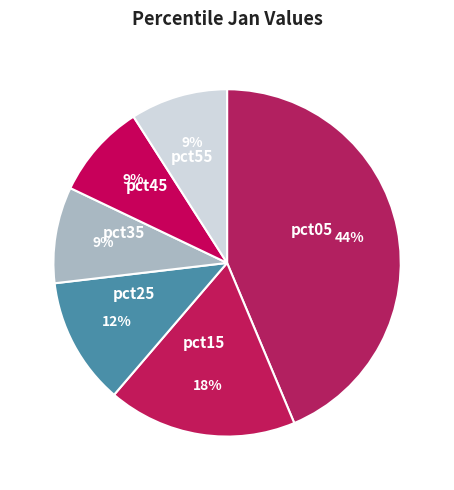

Which has a higher value, pct15 or pct25?

pct15